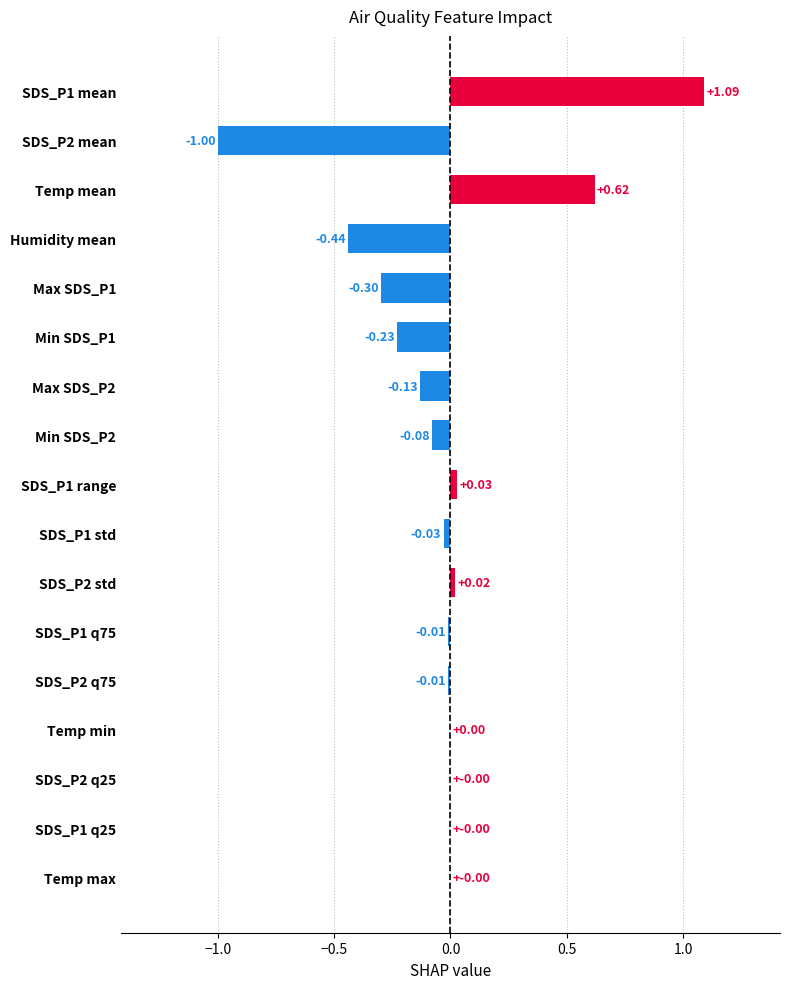

What is the sum of all values?

-0.5